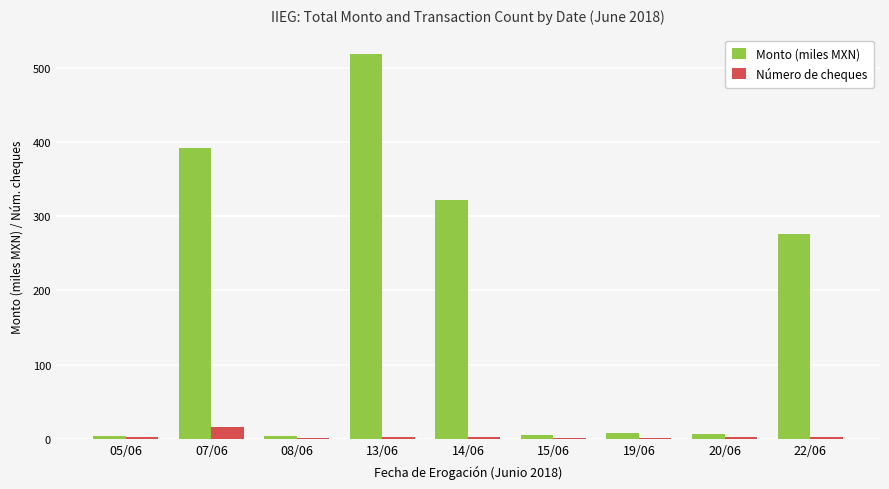

What is the total value across all series at 20/06?

10.1